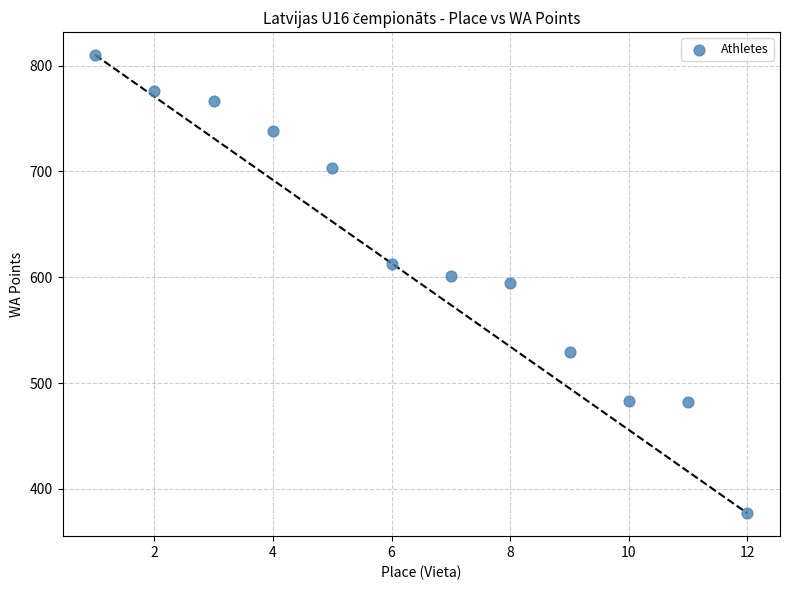

What is the range of X values (max minus min)?

11